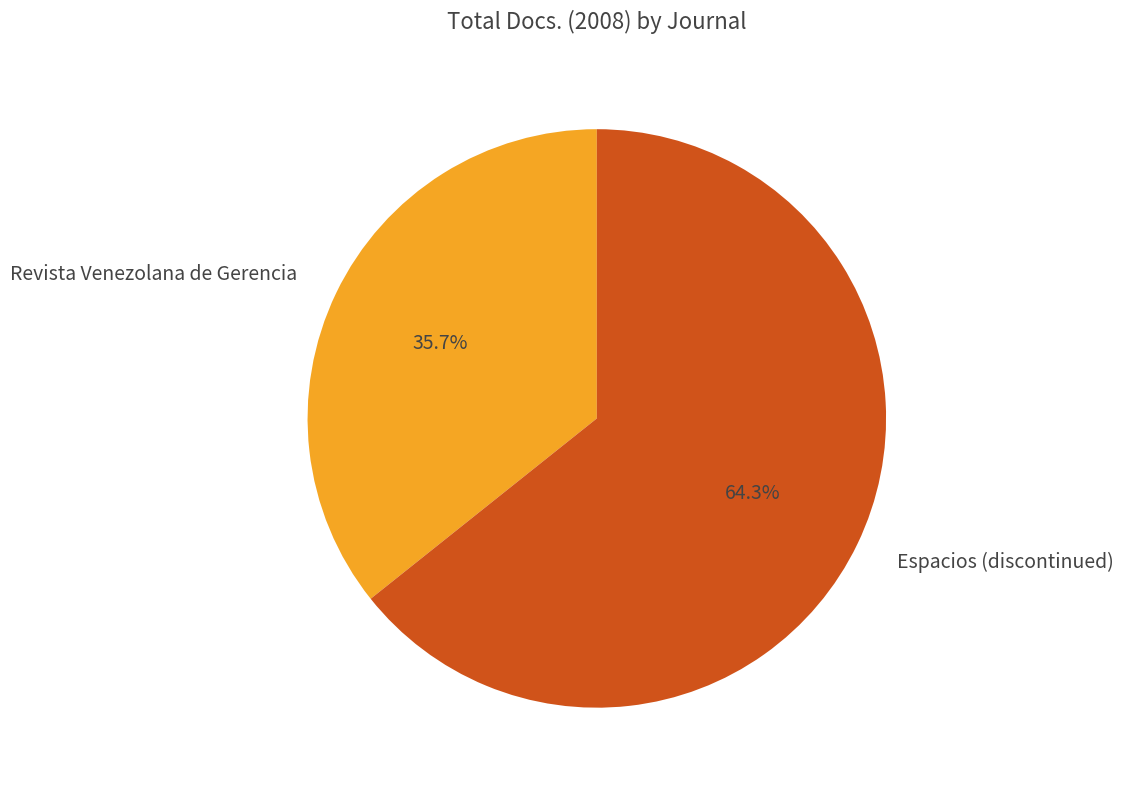

Does Espacios (discontinued) represent more than half of the total?

Yes